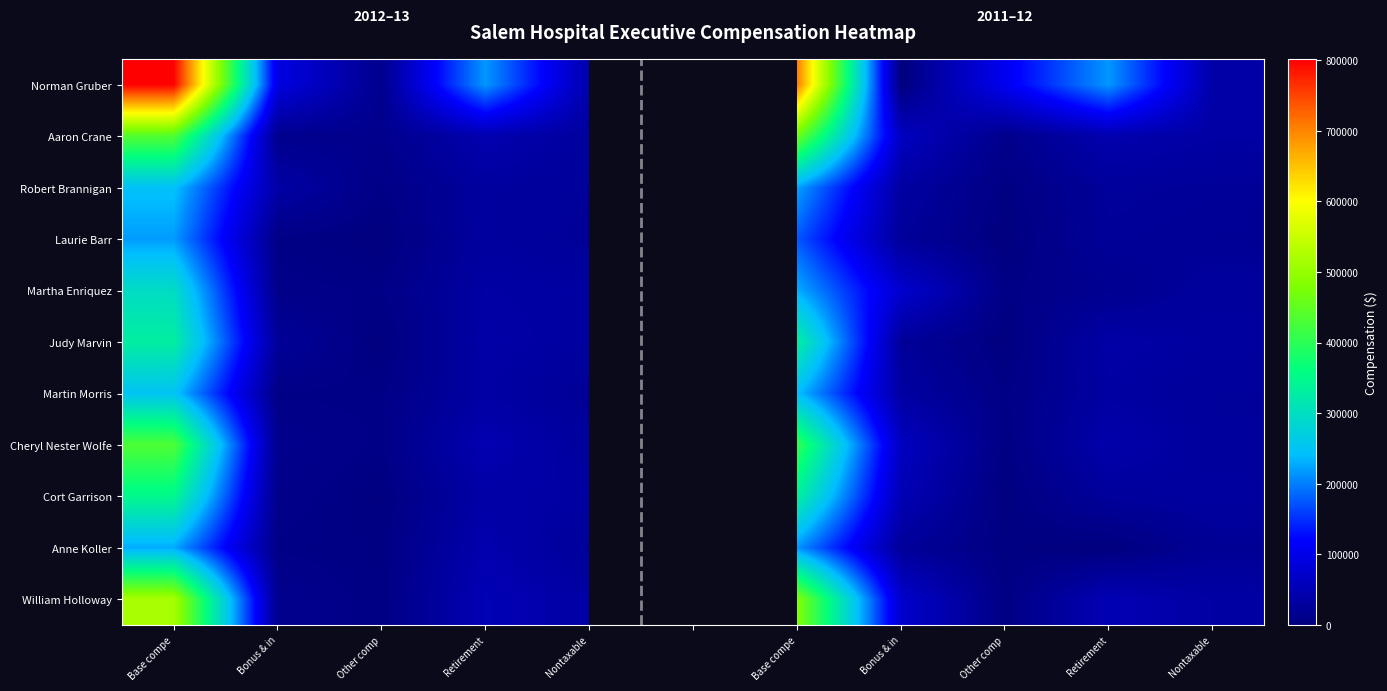

Which series has the largest range (max minus min)?

Norman Gruber